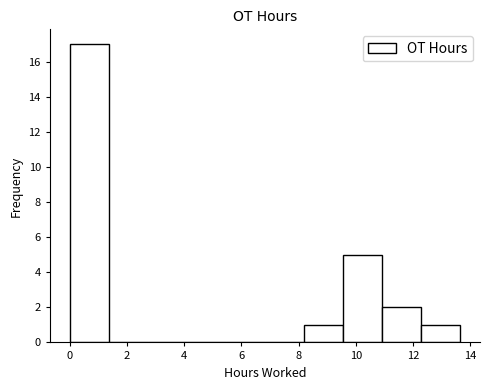

Over which range of the x-axis is the bar tallest?

0.0 to 1.4